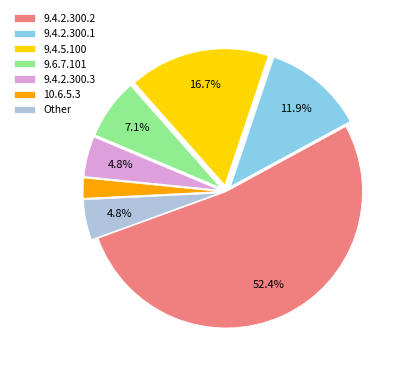

What percentage is NOT represented by 9.4.2.300.3?

95.2%